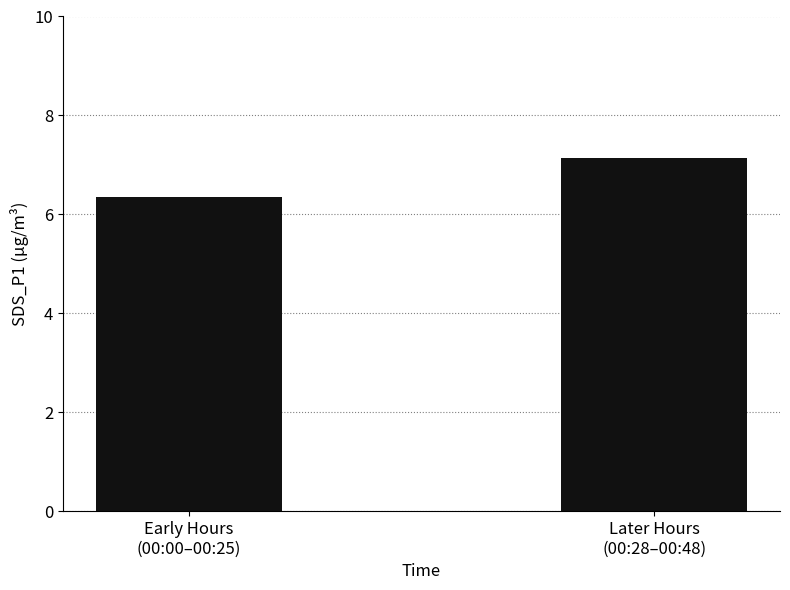

Count the values in the range 6 to 7.

1